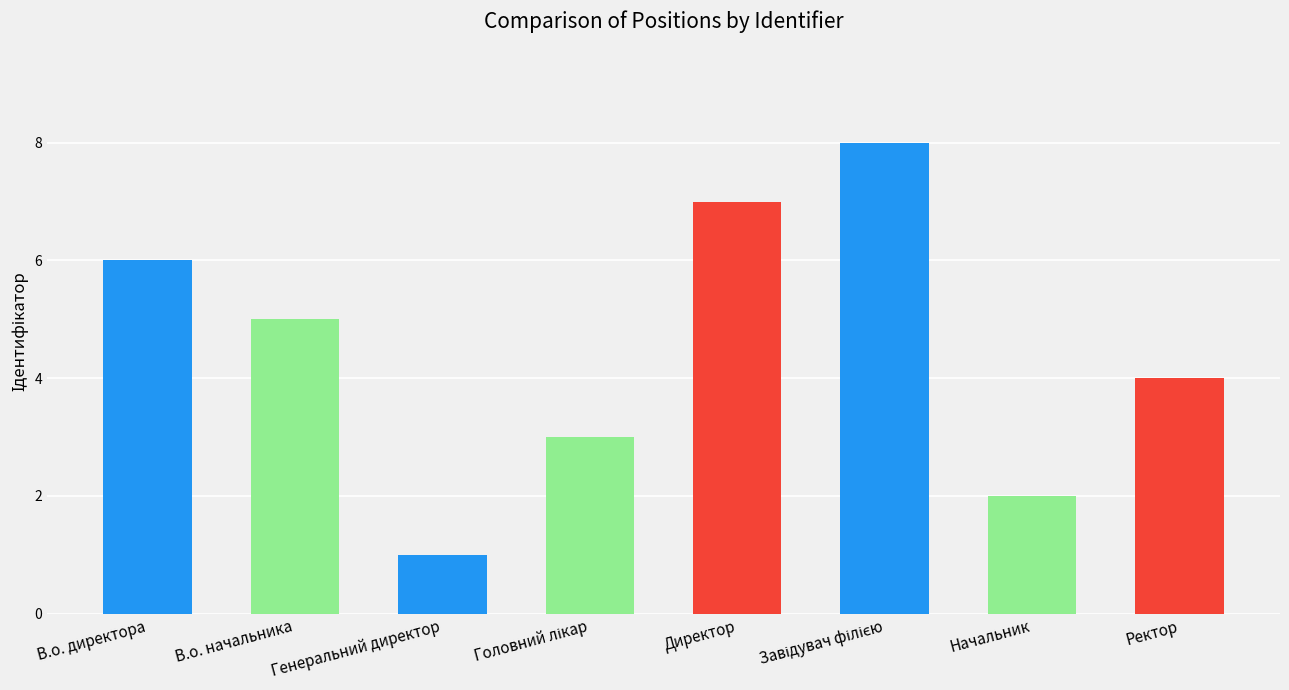

What is the label of the 3rd bar from the left?

Генеральний директор